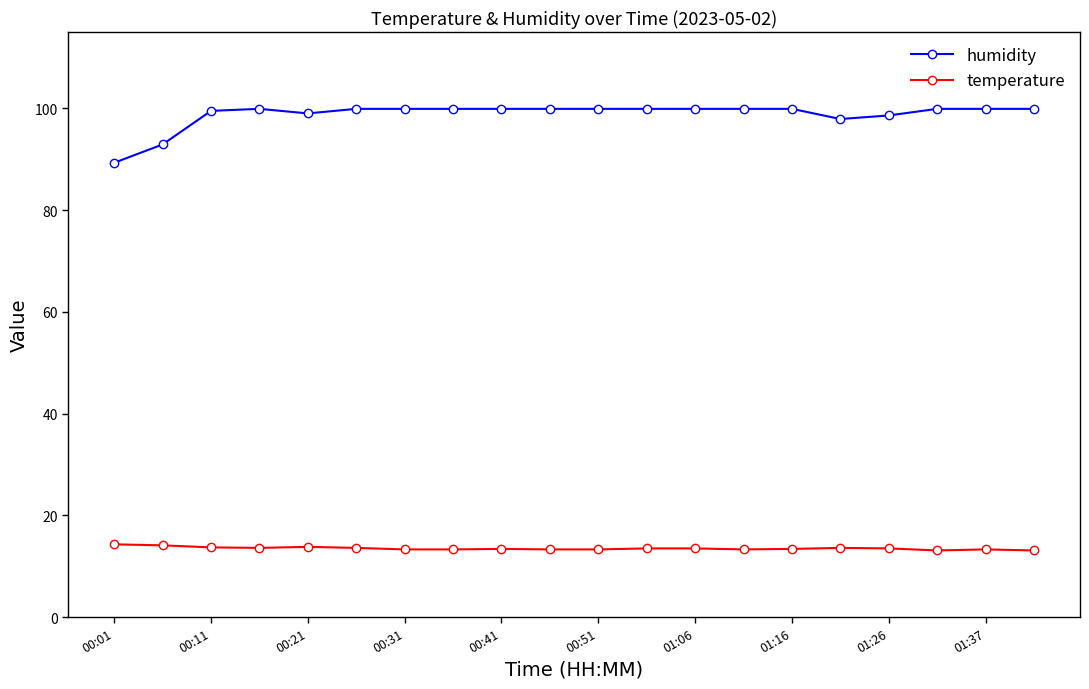

At how many categories does at least one series exceed 47?

20